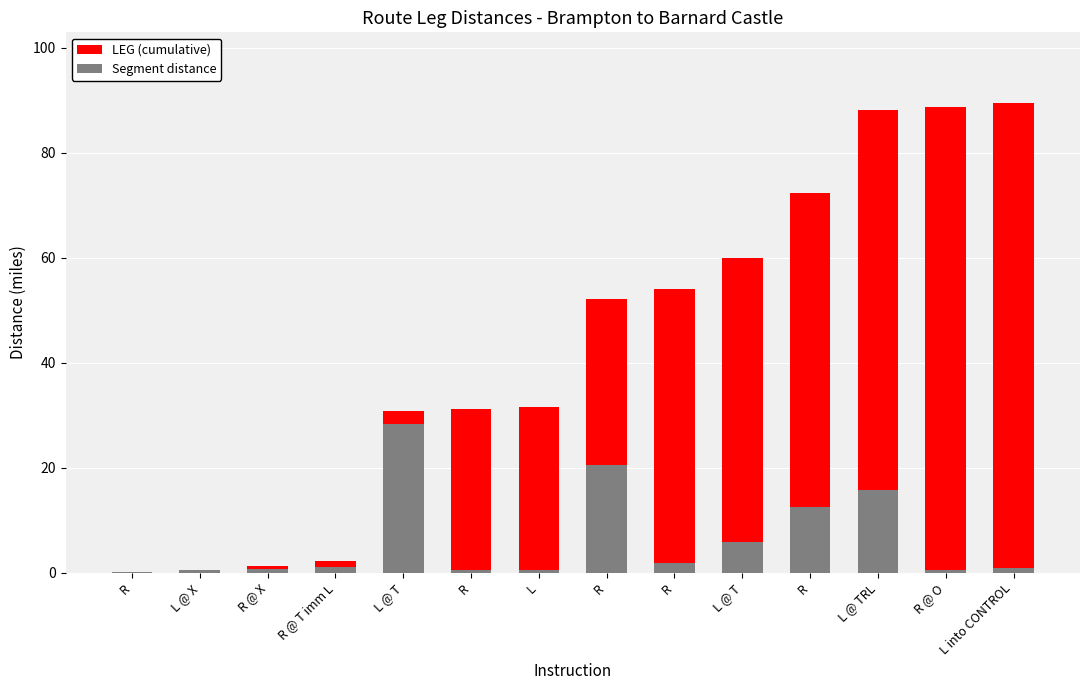

What is the label of the 9th bar from the left?

R